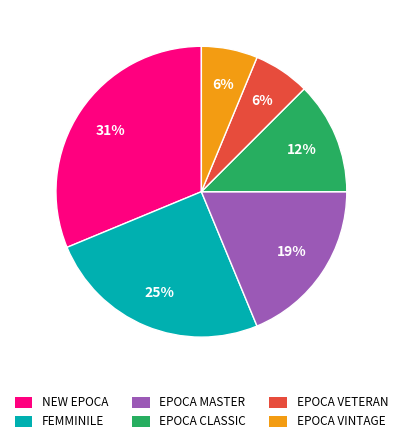

Which category has the biggest portion of the pie?

NEW EPOCA